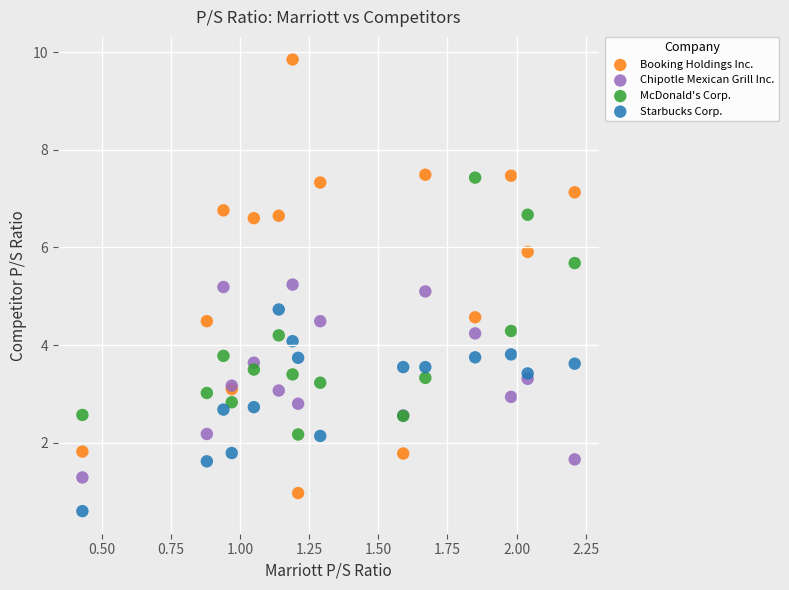

Which series has the widest spread of Y values?

Booking Holdings Inc.